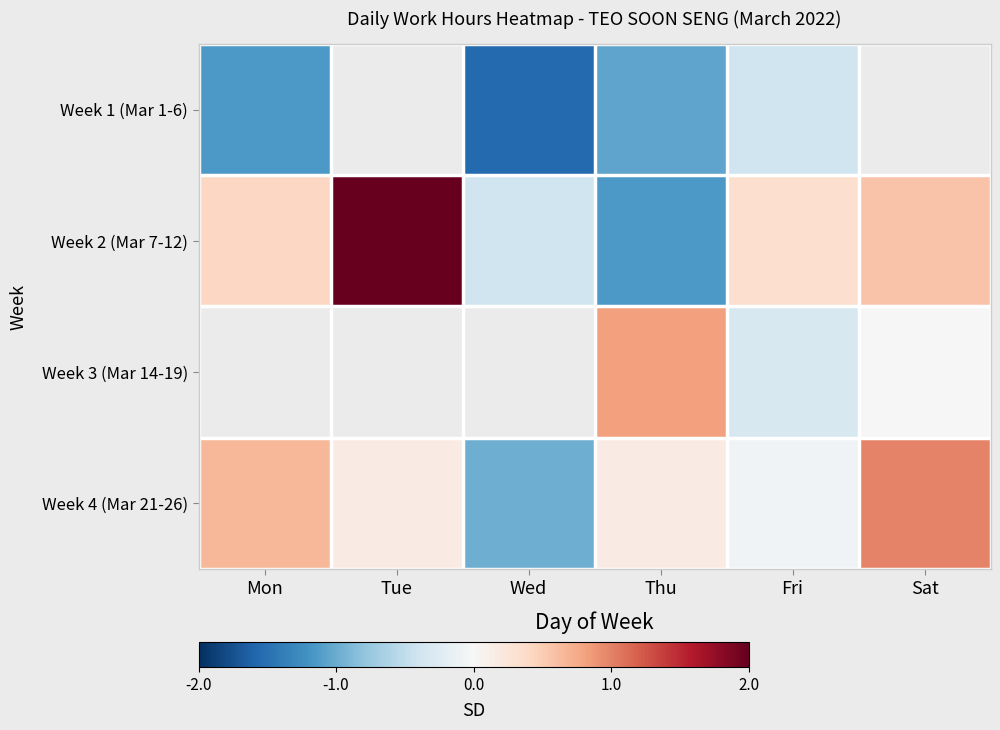

True or false: Week 4 (Mar 21-26) has a value of 0.2 at Thu.

True